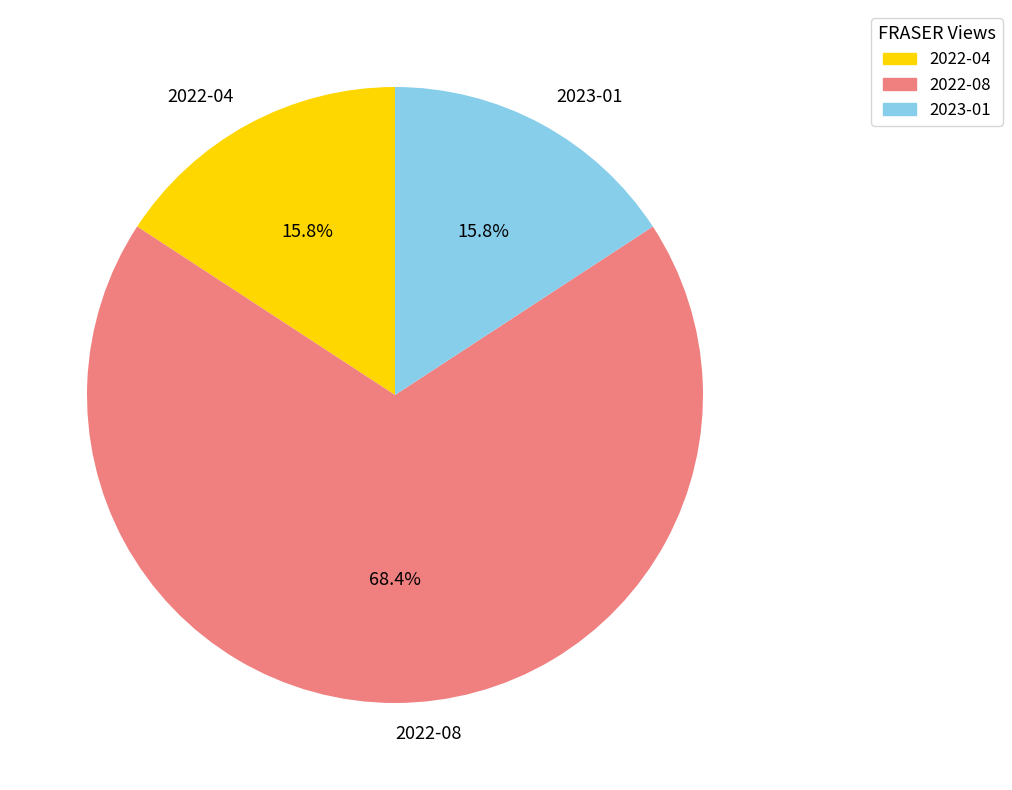

What is the majority slice?

2022-08